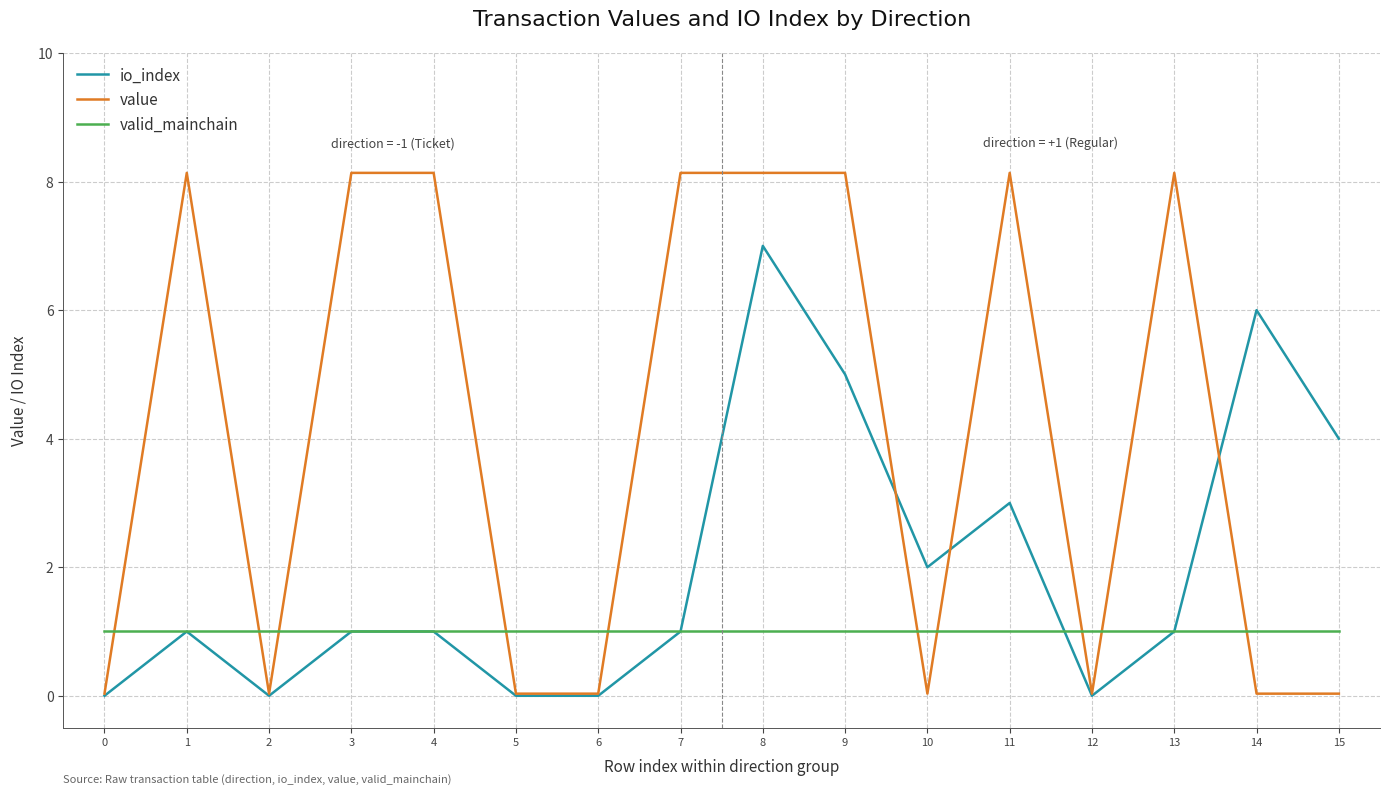

True or false: value and valid_mainchain intersect in this chart.

True